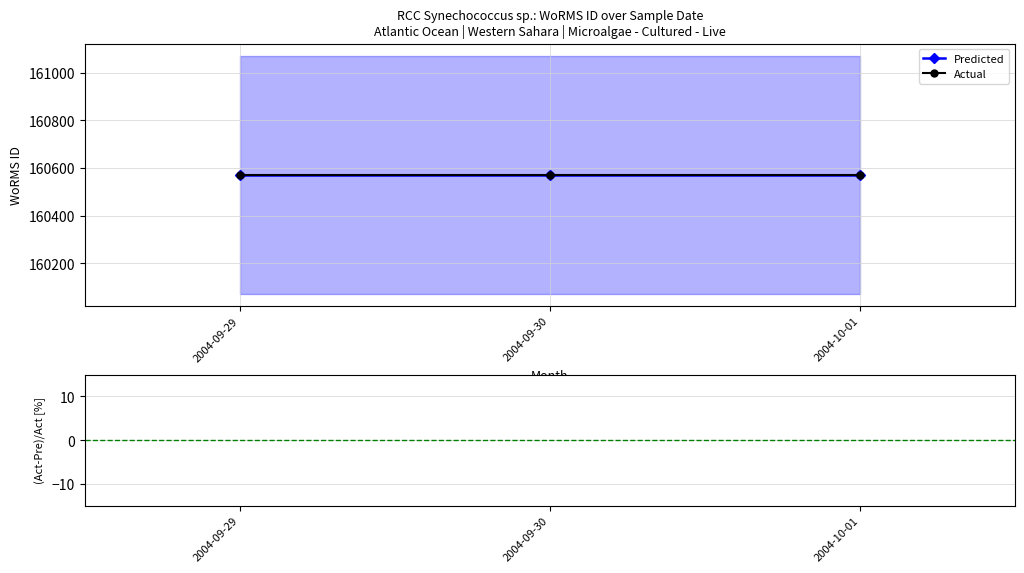

Which series changed the most between 2004-09-30 and 2004-10-01?

Predicted